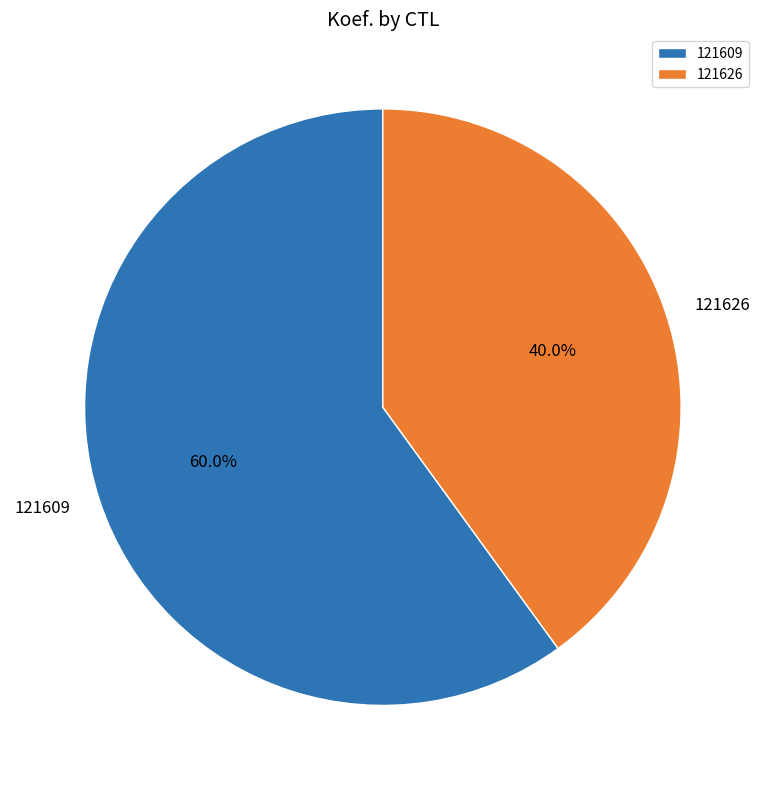

Which slice represents more than half of the pie?

121609